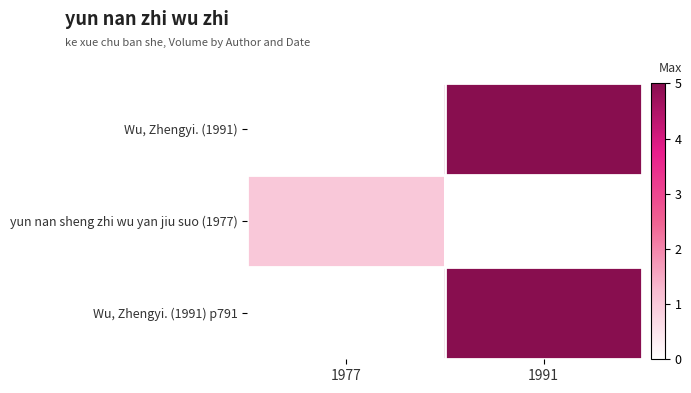

What is the greatest value displayed?

5.0